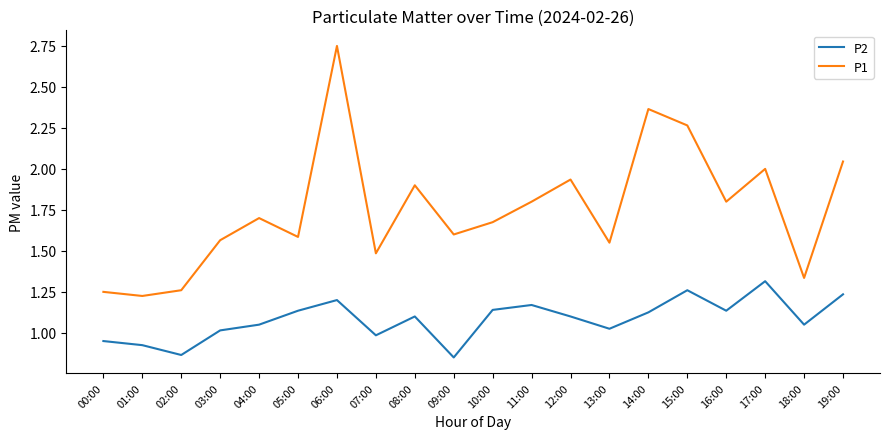

What position from the right is 16:00?

4